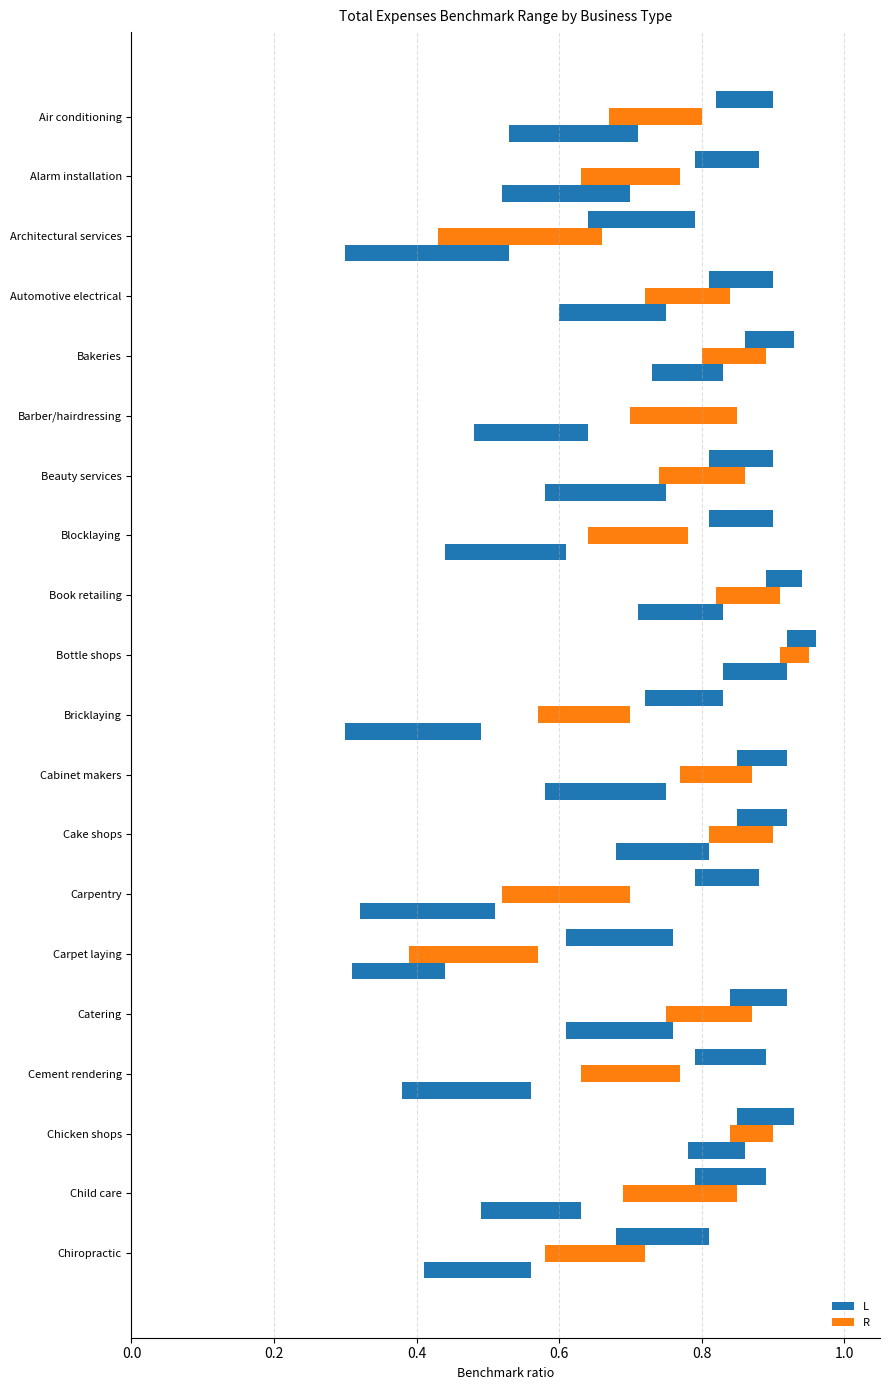

Which series has the largest total across all categories?

L